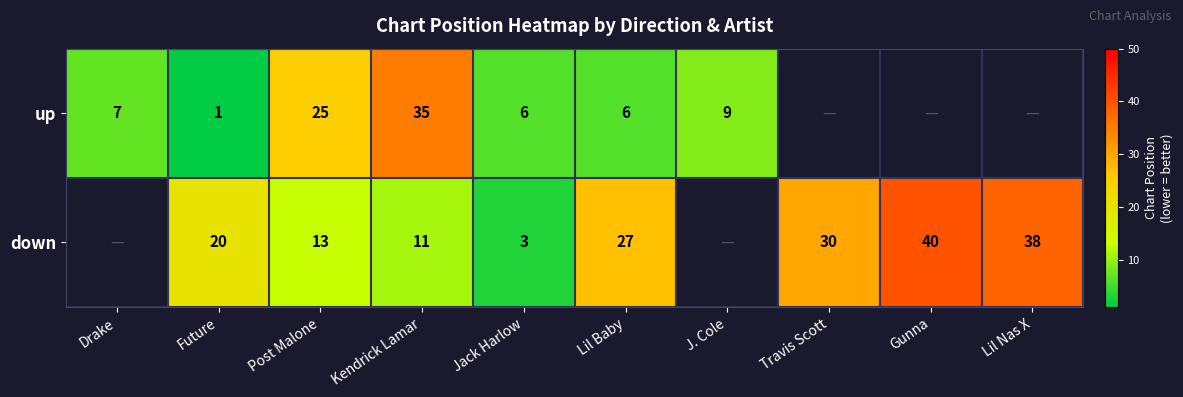

Which category has the highest value across all series?

Gunna